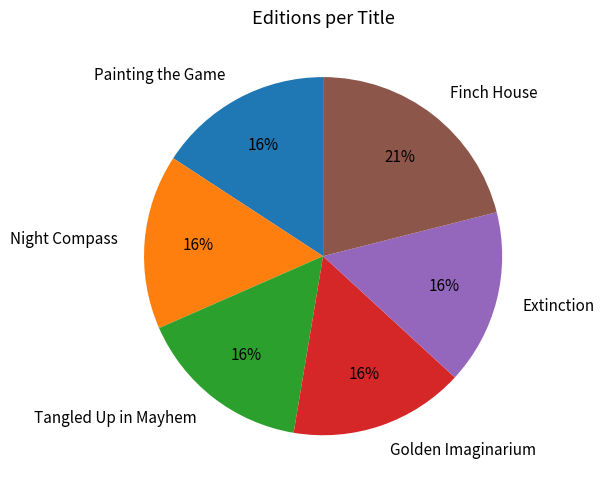

What is the largest slice in the pie chart?

Finch House